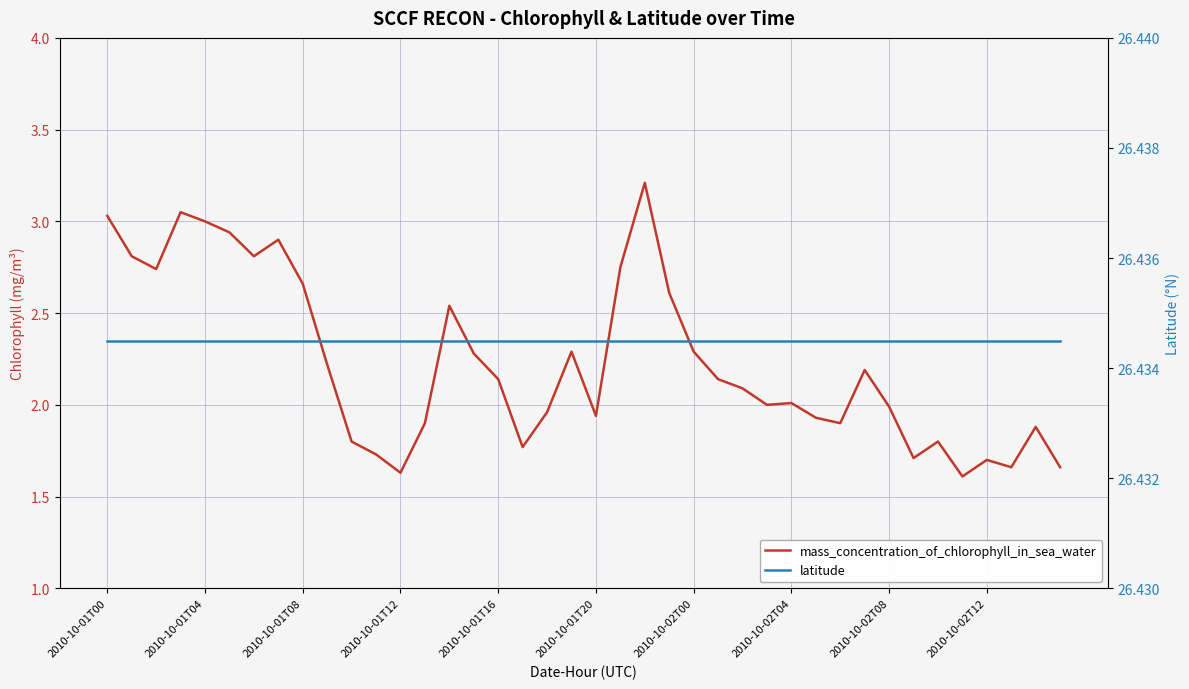

Is it true that mass_concentration_of_chlorophyll_in_sea_water equals 3.4 at 29?

False